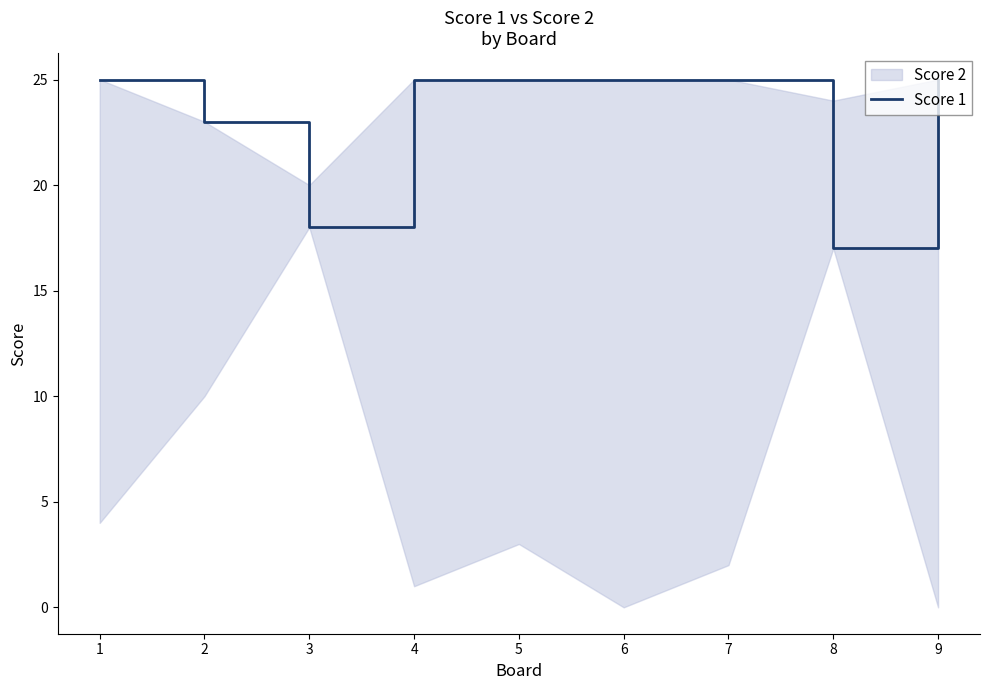

How many lines are shown in the chart?

1